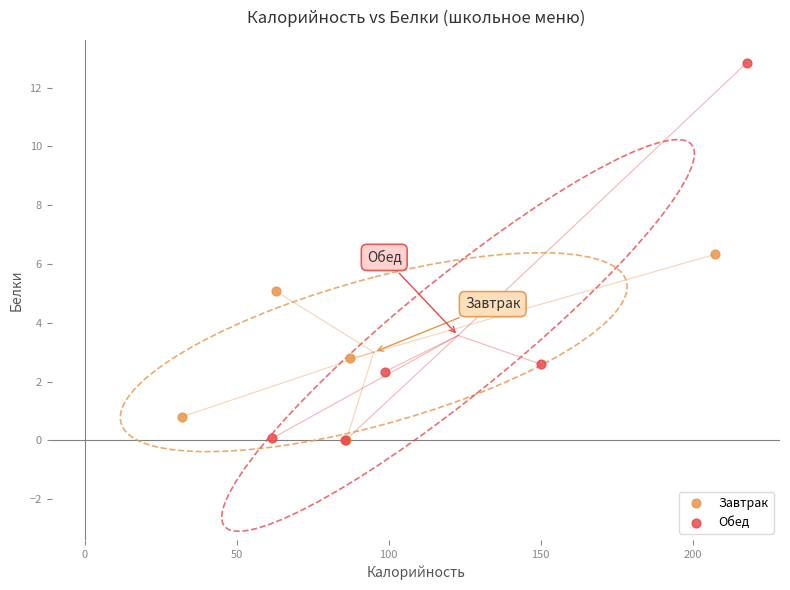

Which series has the largest Y range (max minus min)?

Обед